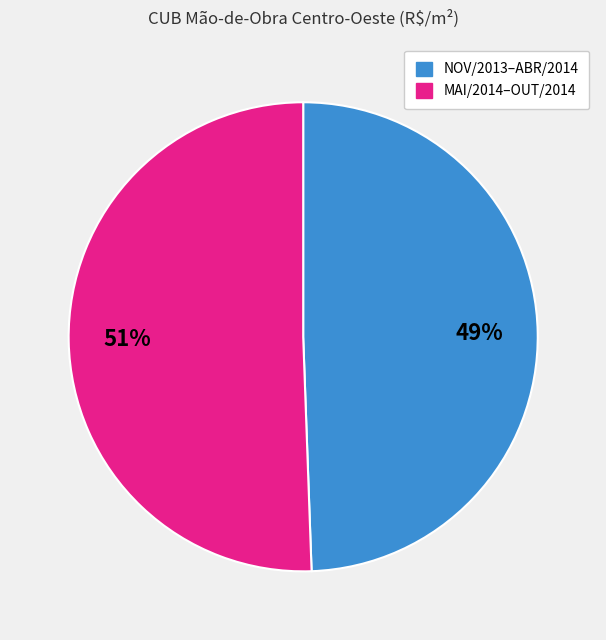

To the nearest percent, what is the average slice percentage?

50%